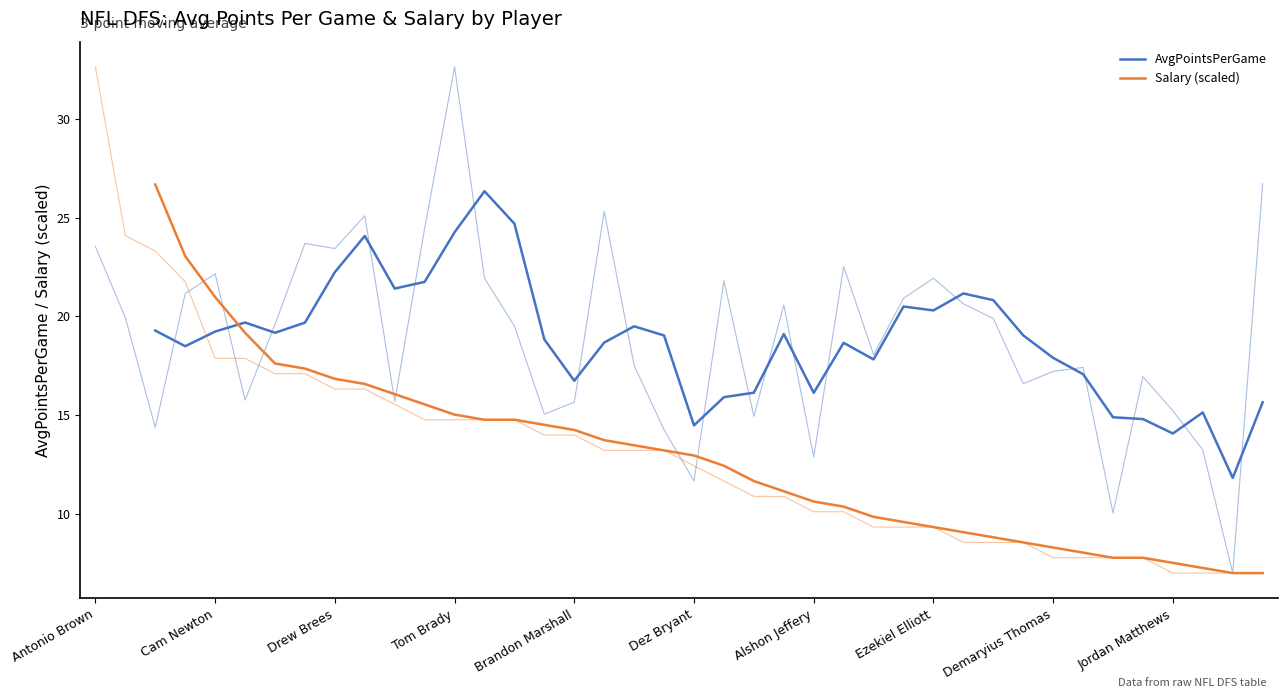

Count the AvgPointsPerGame values in the range 15 to 20.

22